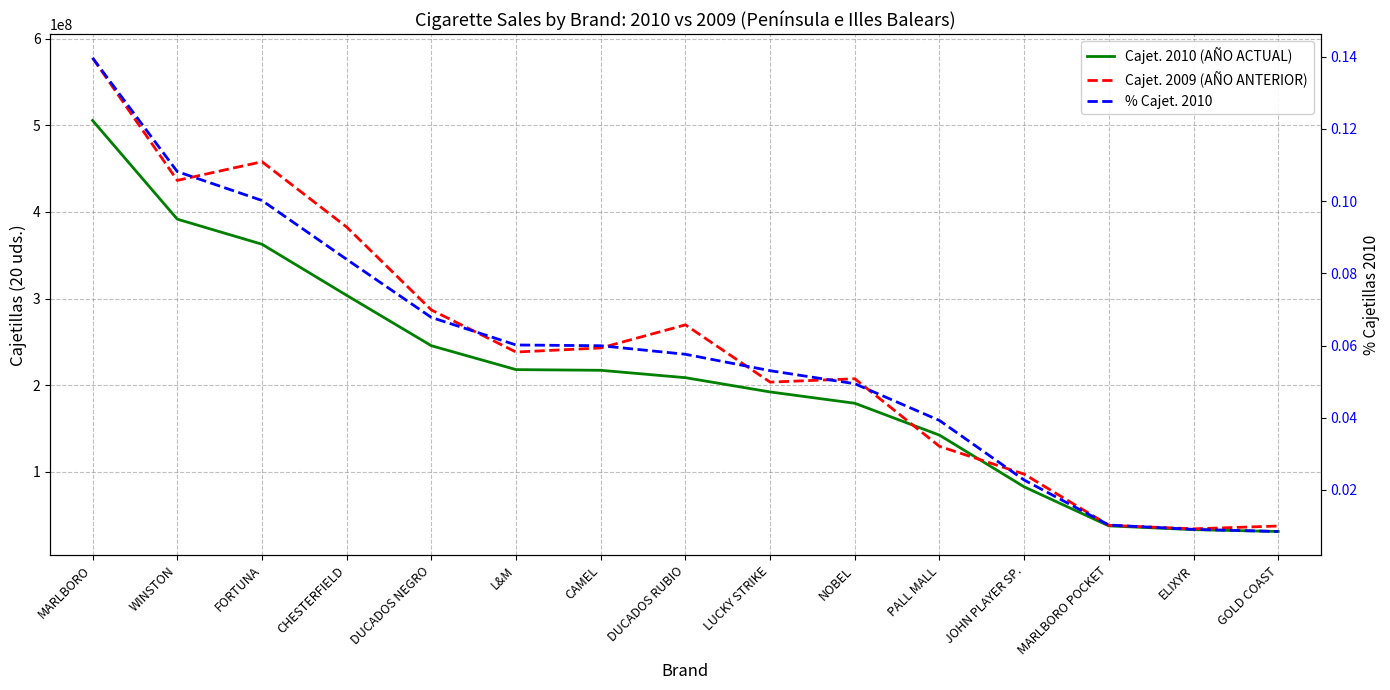

What is the greatest value displayed?

578019740.0